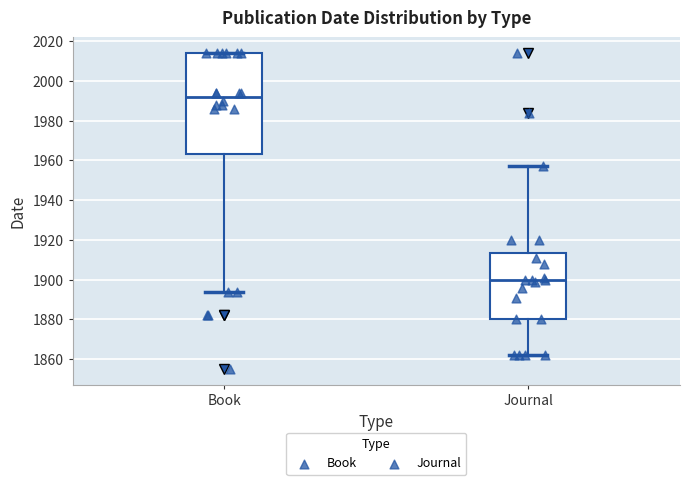

Which box is the tallest, from its lower edge to its upper edge?

Book